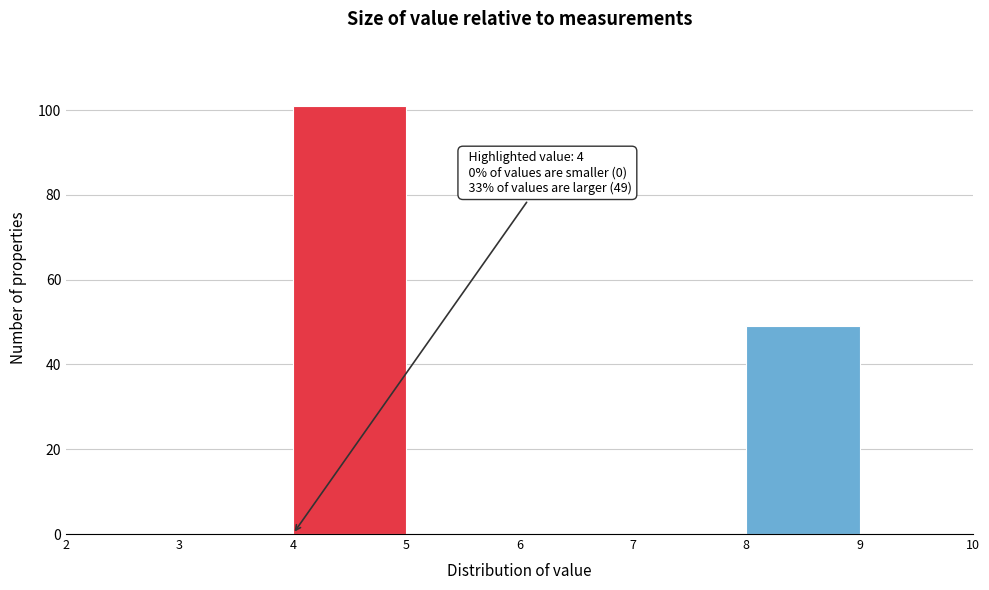

Over which range of the x-axis is the bar tallest?

4 to 5